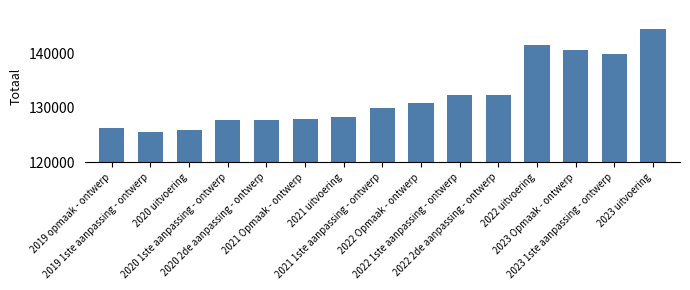

What is the sum of all values?

1981581